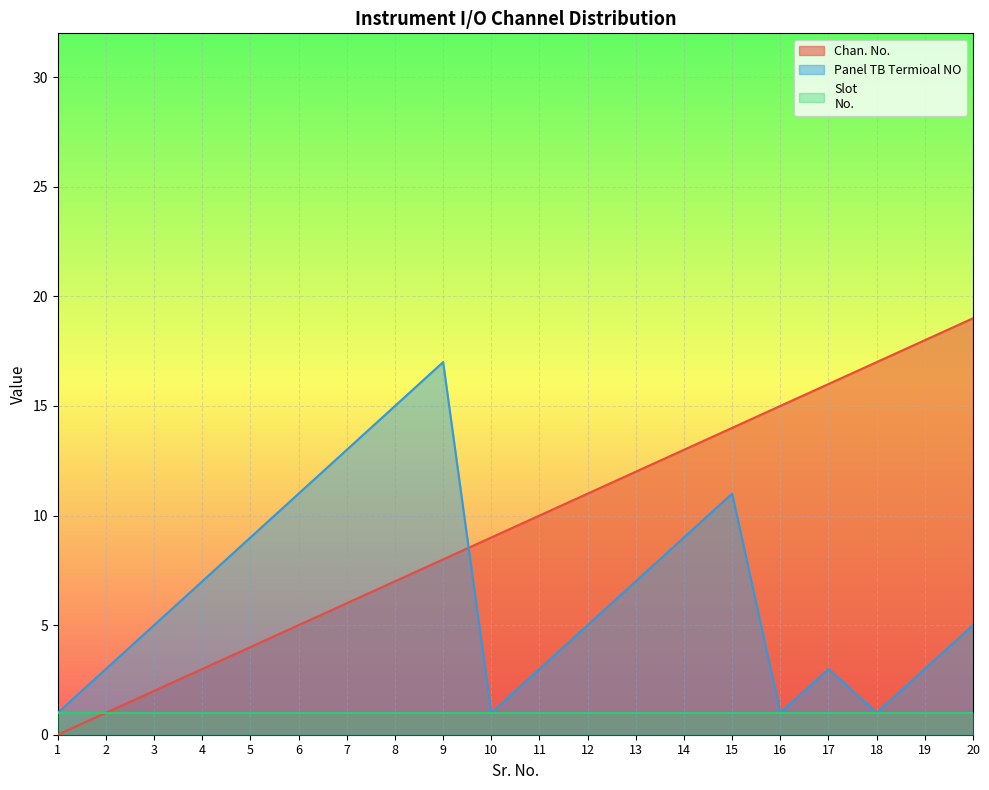

How many interior local peaks does the Panel TB Termioal NO series have?

3